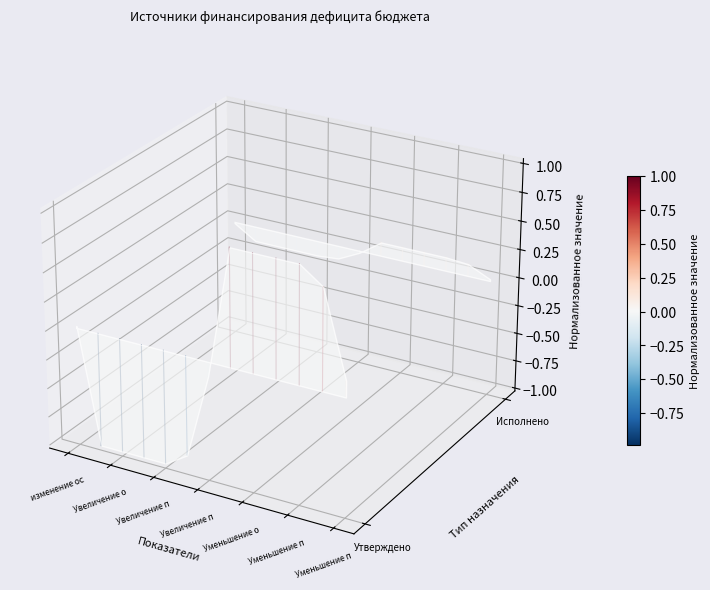

The value of уменьшение остатков средств, всего at Увеличение о is 0.0. True or false?

False